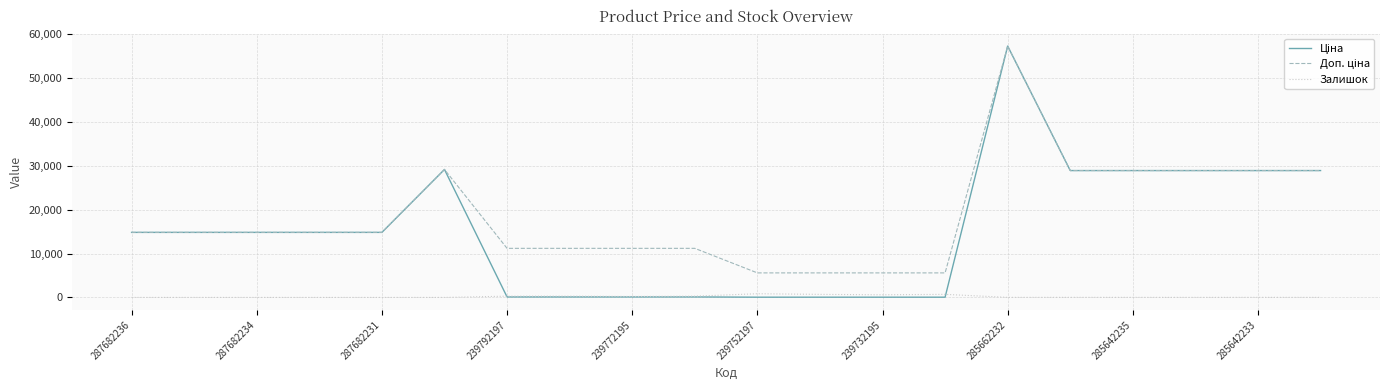

True or false: Залишок and Доп. ціна intersect in this chart.

False